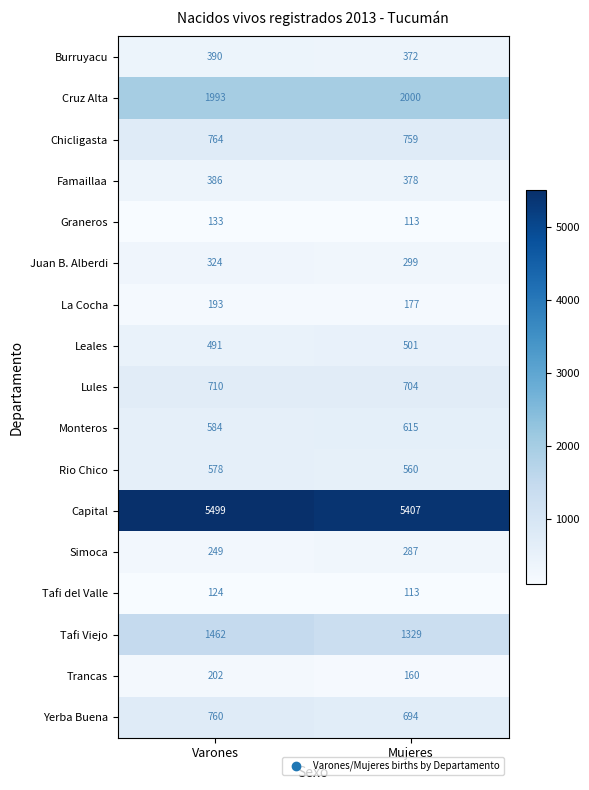

What is the spread (max minus min) of values at Mujeres?

5294